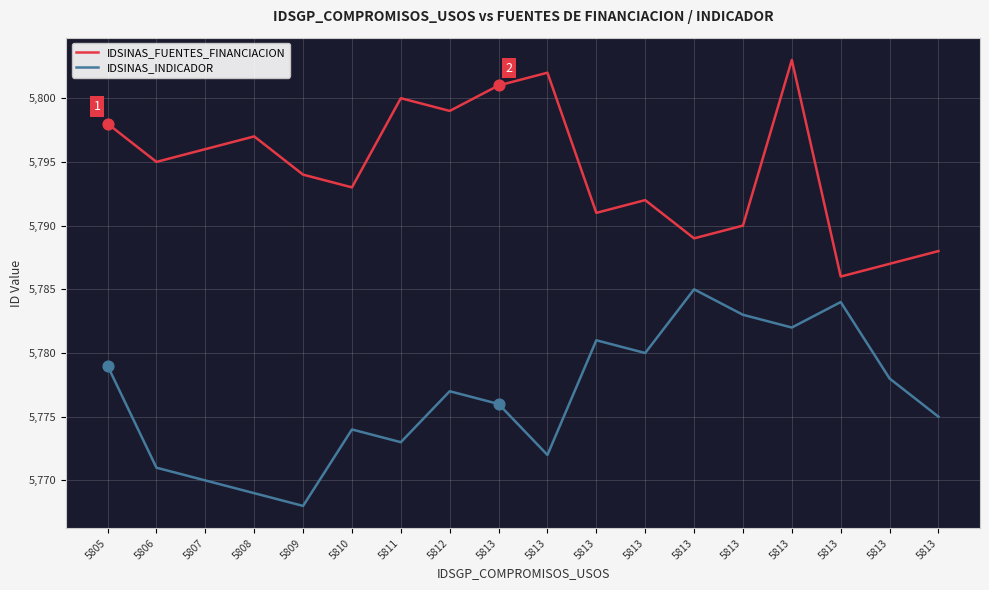

What are all the series names shown in the legend?

IDSINAS_FUENTES_FINANCIACION, IDSINAS_INDICADOR